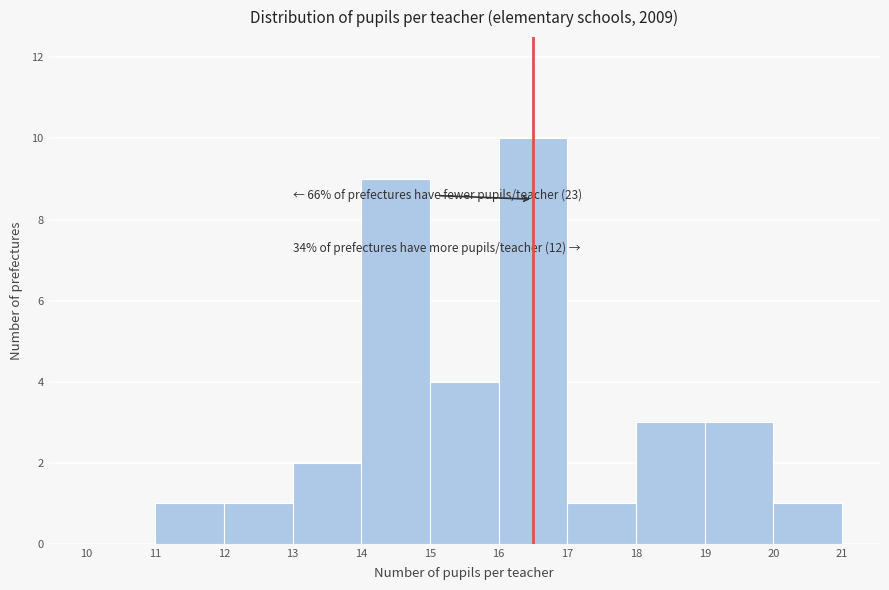

Over which range of the x-axis is the bar tallest?

16 to 17